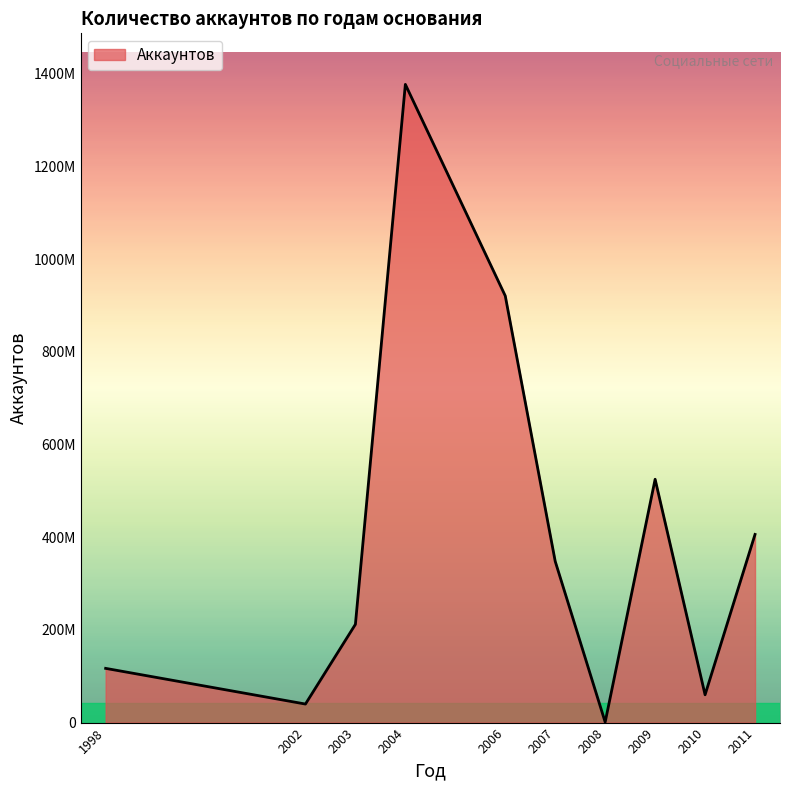

Is this an area chart (filled region under the line)?

Yes